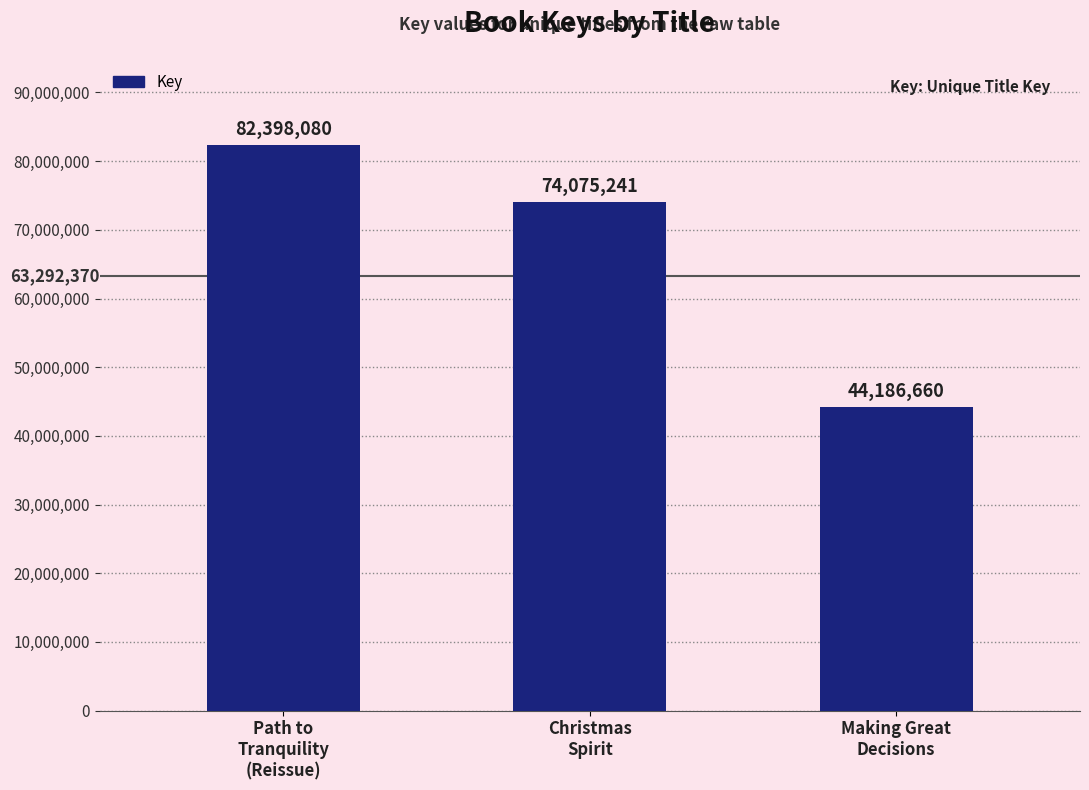

The chart shows a value of 44186660 at Making Great
Decisions. True or false?

True